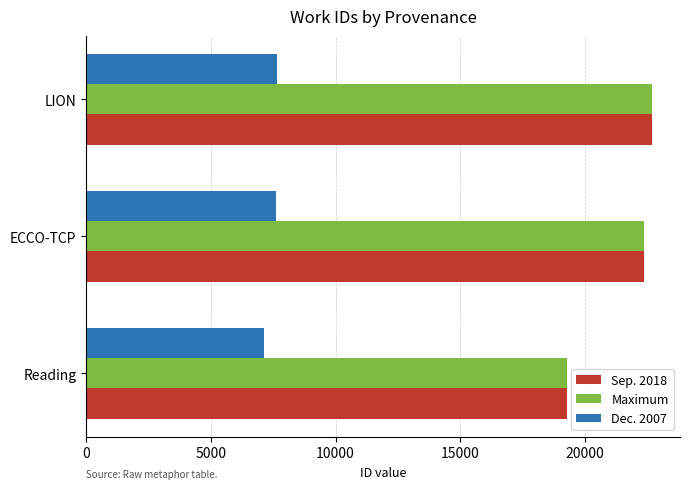

Rank the categories by Maximum value from highest to lowest.

LION, ECCO-TCP, Reading